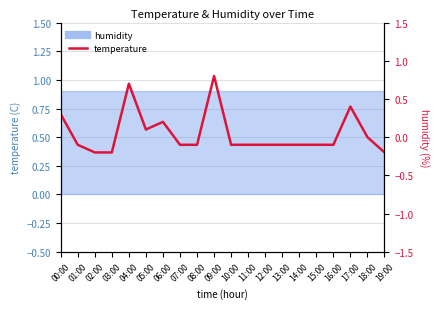

What is the difference between the maximum and minimum values?

1.0